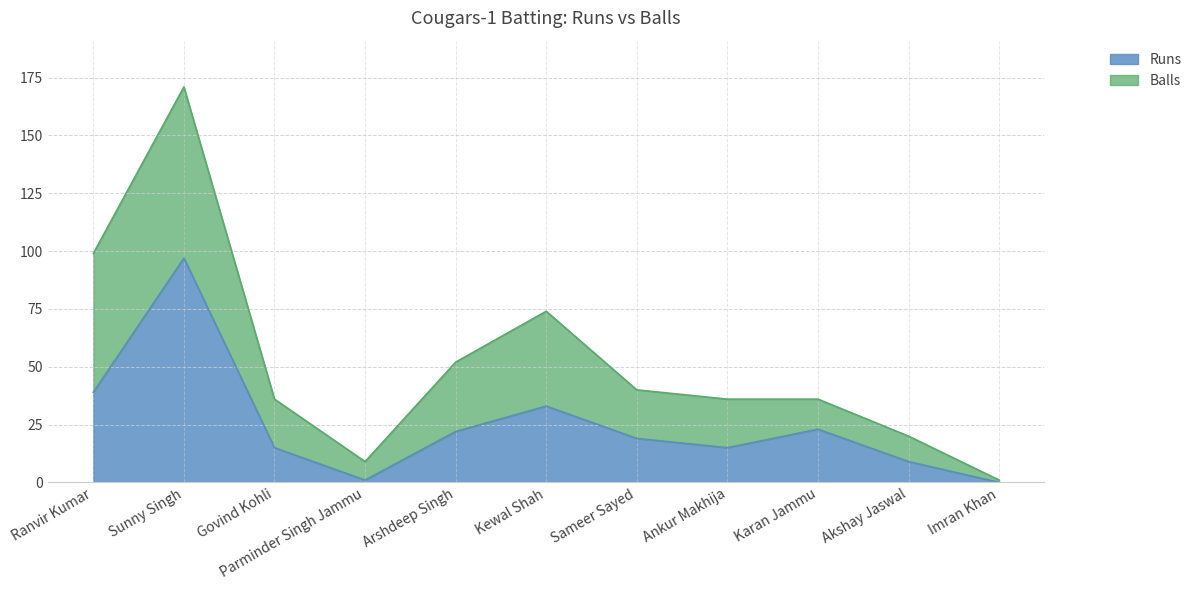

Does the chart have visible grid lines?

Yes